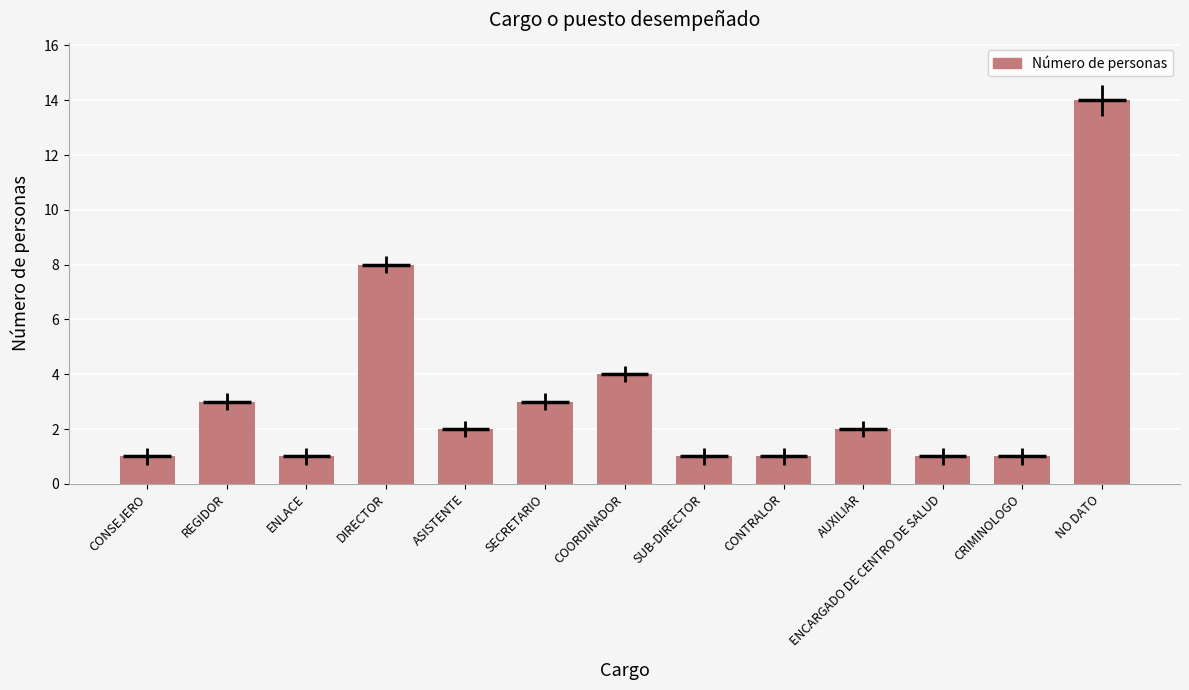

What is the value of the 1st bar from the left?

1